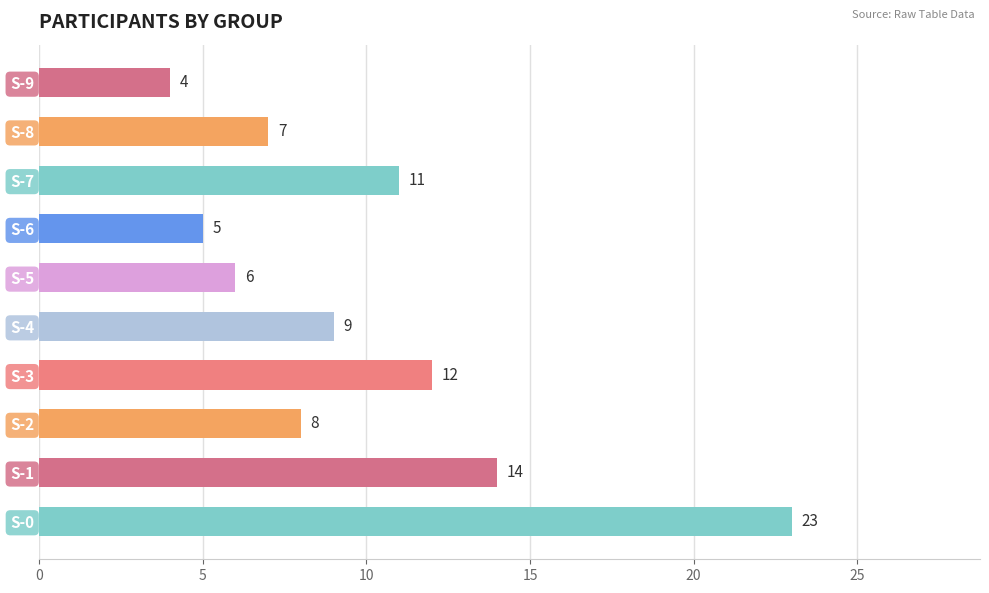

How many bars are there in total?

10